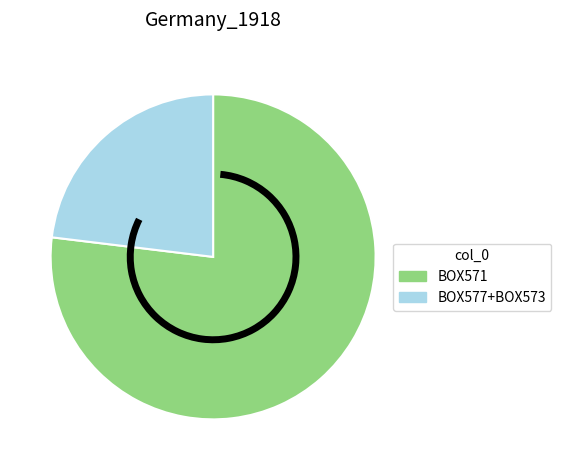

Rank the categories by value from lowest to highest.

BOX577+BOX573, BOX571